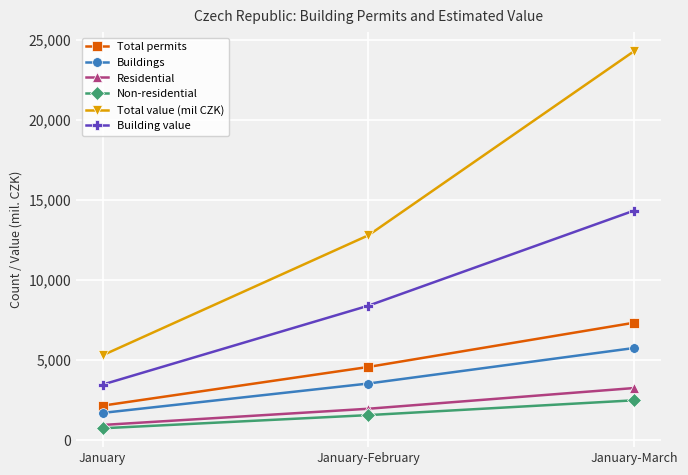

What value does the Building value series have at January-February, to the nearest 10?

8400